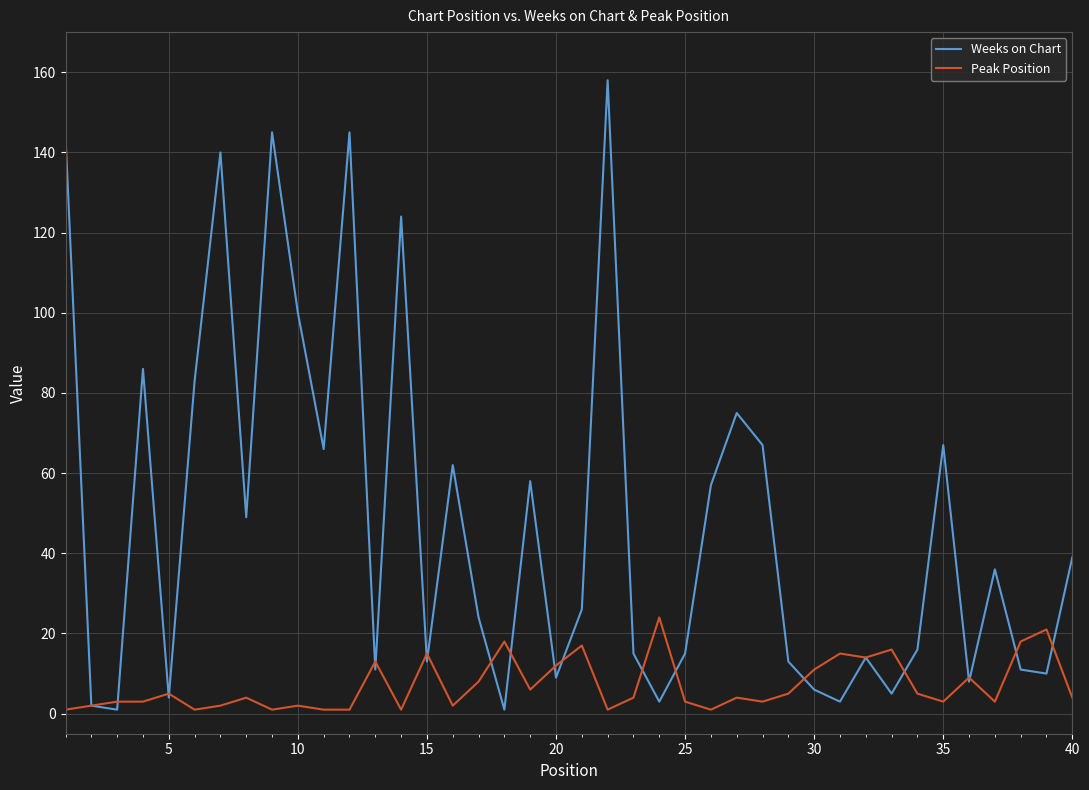

What is the highest value of the Weeks on Chart series?

158